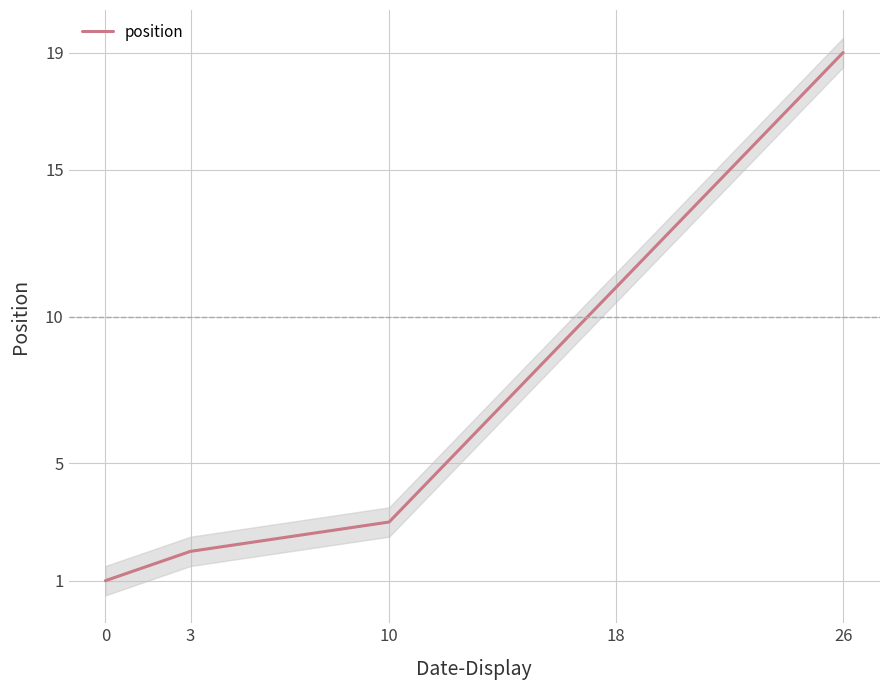

What is the maximum value for position?

19